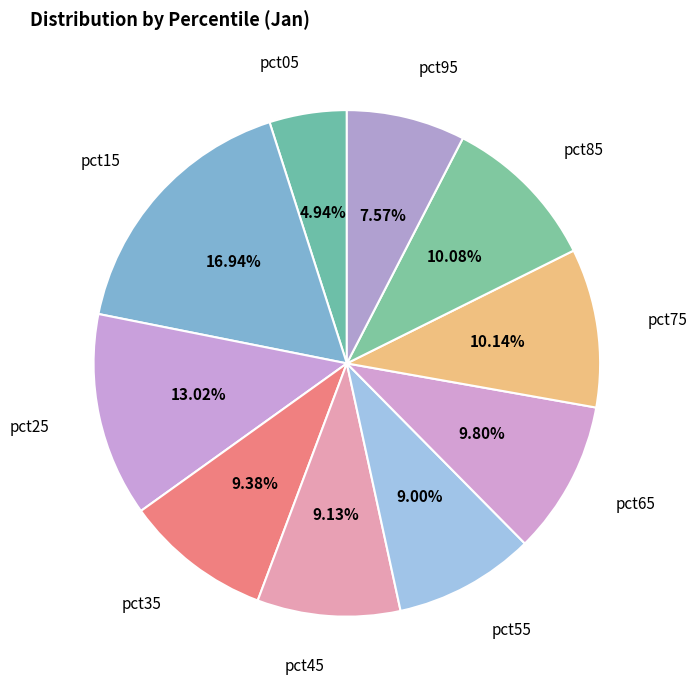

Count the number of slices in the pie.

10